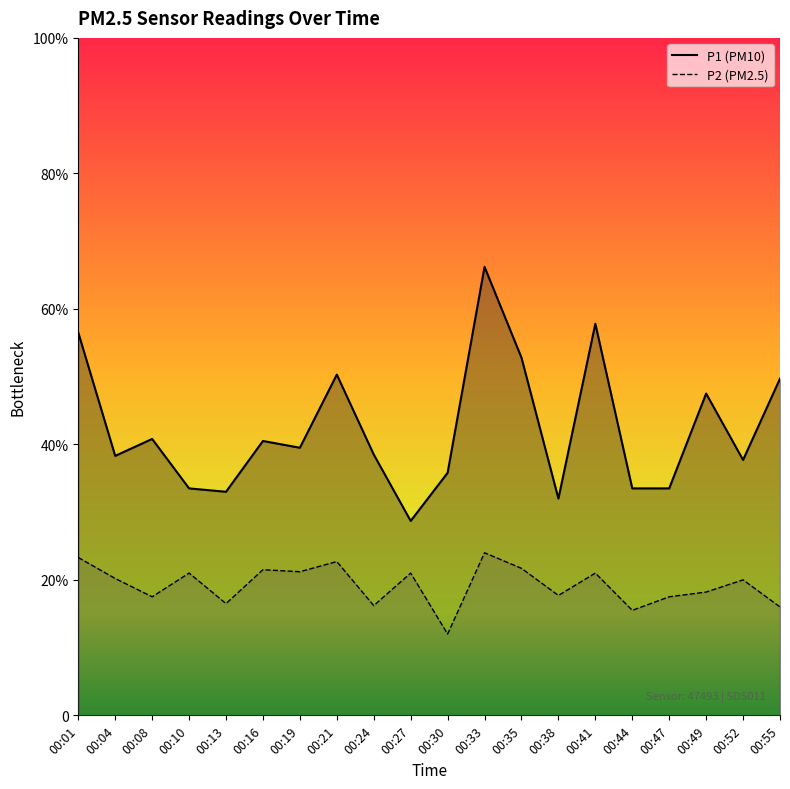

Where is P1 nearest to the value 4?

00:16